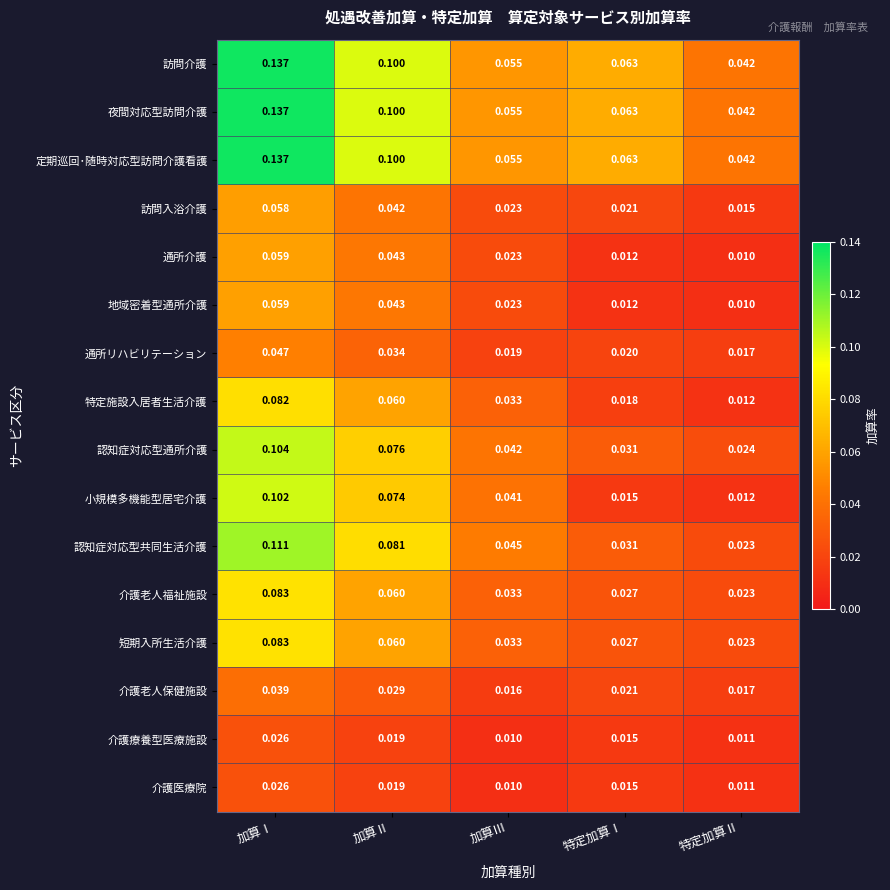

Rank the categories by 通所介護 value from highest to lowest.

加算Ⅰ, 加算Ⅱ, 加算Ⅲ, 特定加算Ⅰ, 特定加算Ⅱ